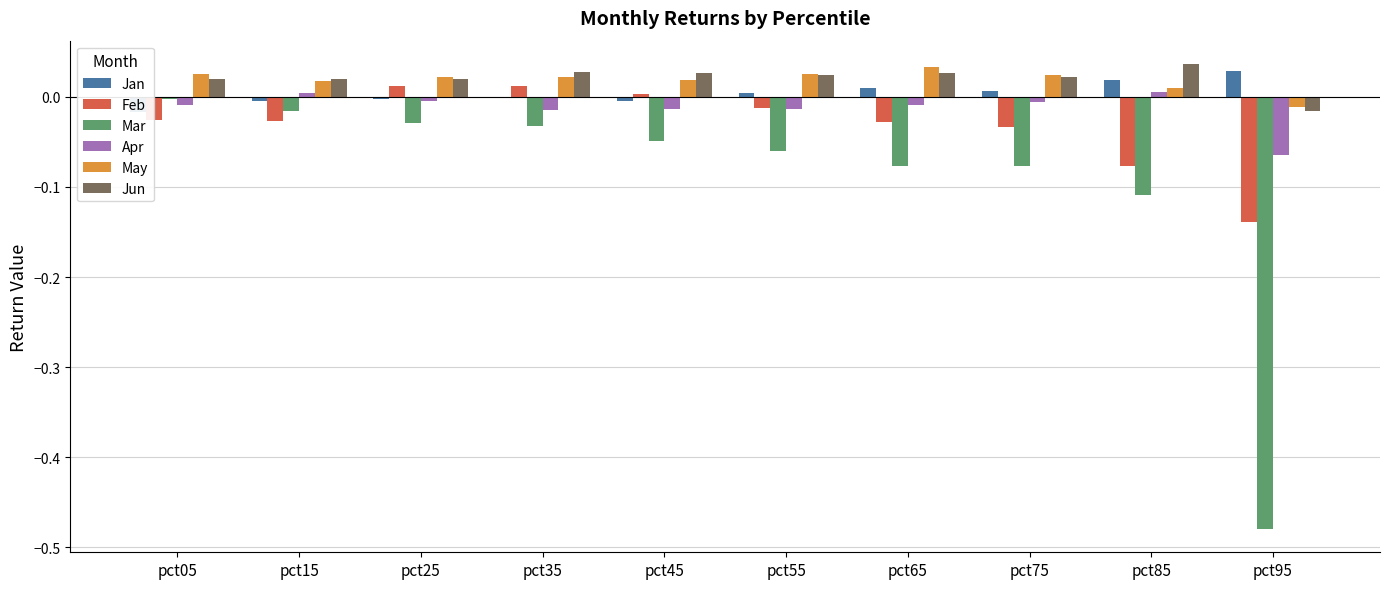

Is it true that Mar equals -0.1 at pct65?

True